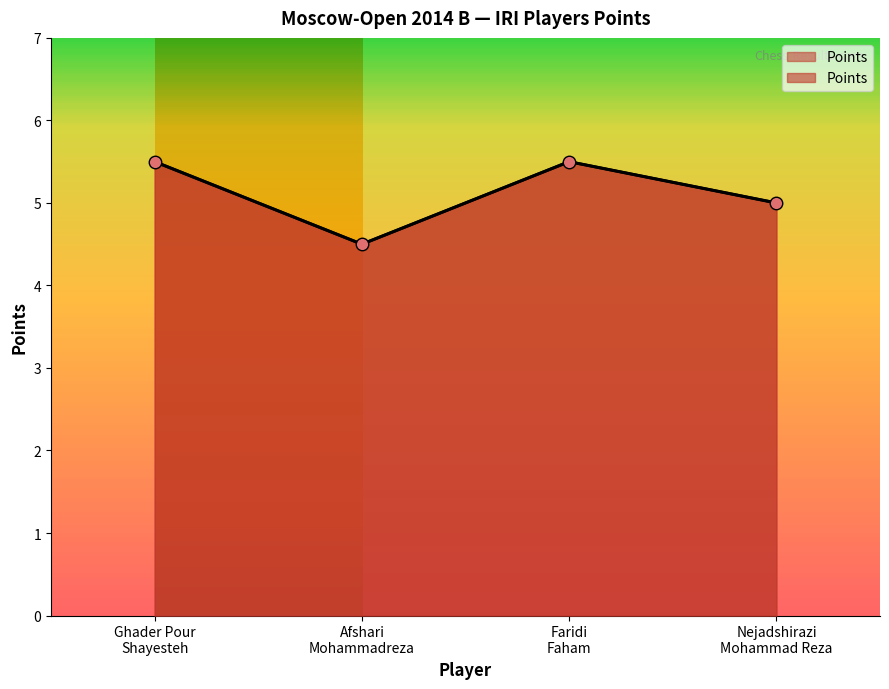

The chart shows a value of 5.5 at Ghader Pour Shayesteh. True or false?

True